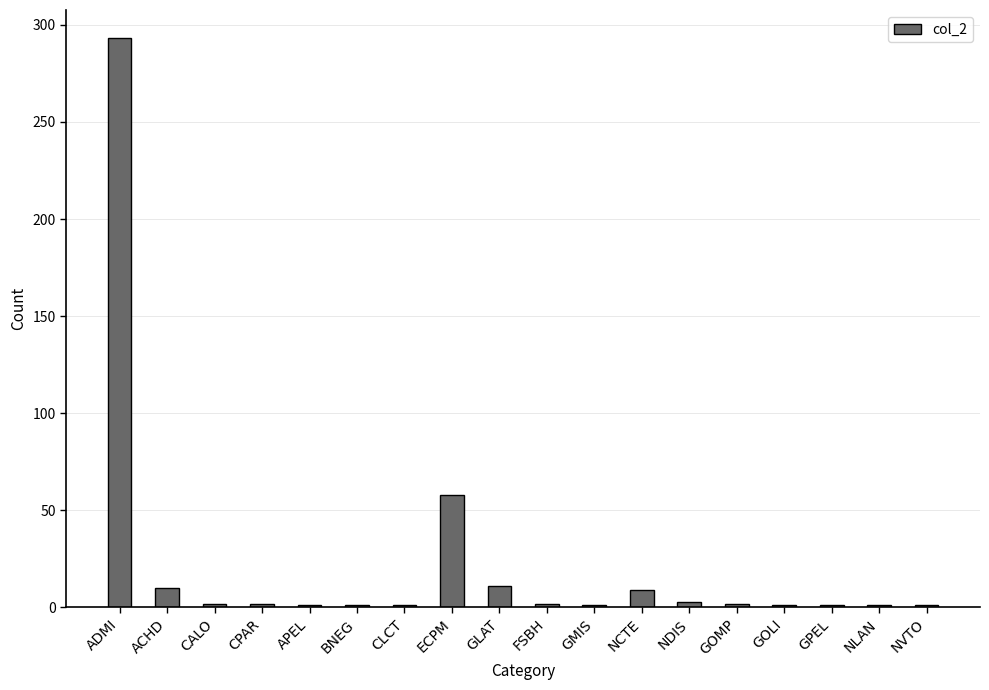

Count the number of data series in this chart.

1